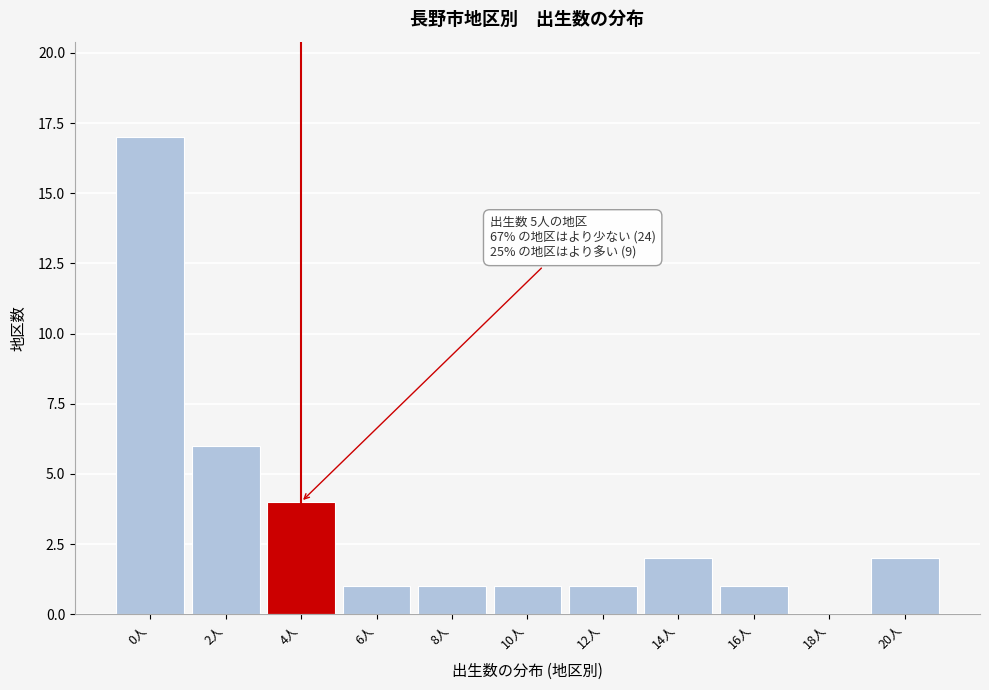

Reading left to right, what are all the values shown in this chart?

0人=17	2人=6	4人=4	6人=1	8人=1	10人=1	12人=1	14人=2	16人=1	18人=0	20人=2